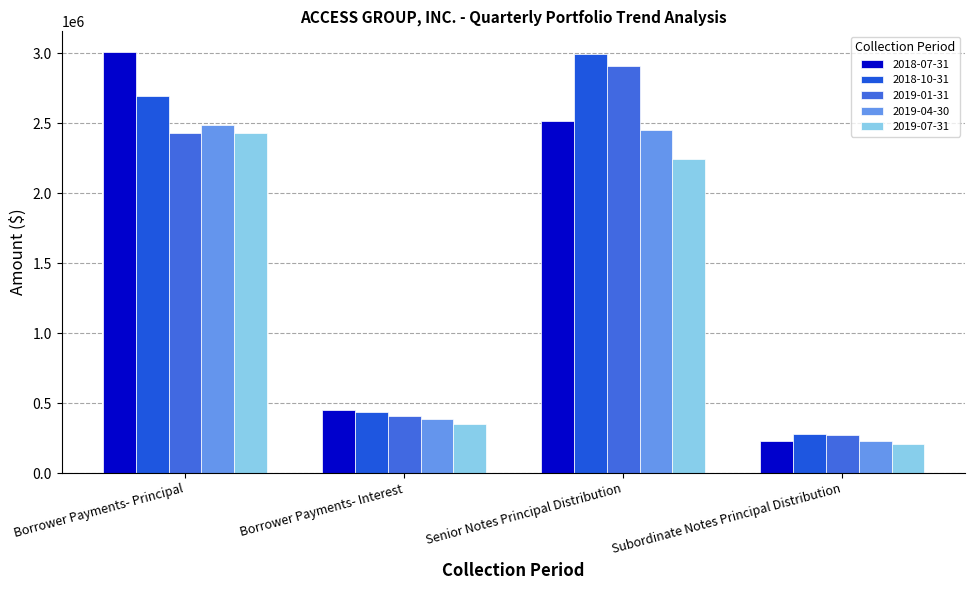

Is the value of 2018-07-31 at Borrower Payments- Interest greater than the value of 2019-01-31 at Senior Notes Principal Distribution?

No